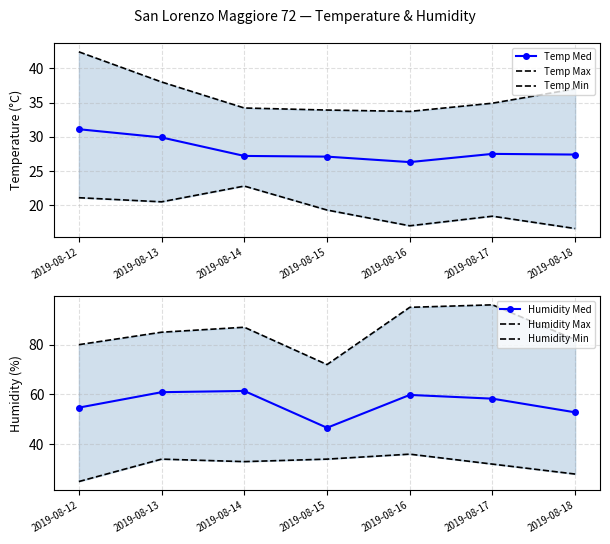

Where does the Temp Max series first go above 34?

2019-08-12